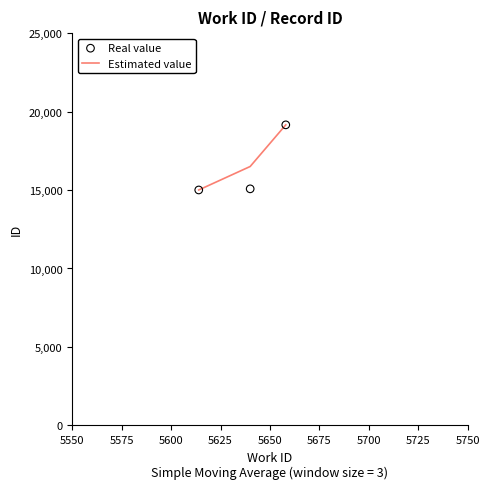

Which series reaches the maximum Y coordinate?

Estimated value